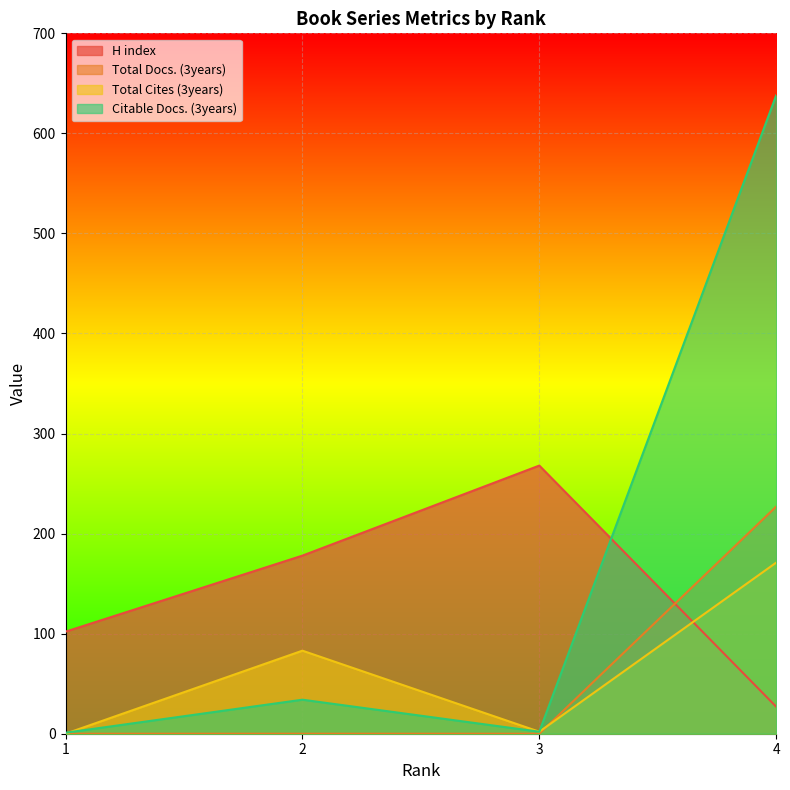

Which series has the widest spread of values?

Citable Docs. (3years)